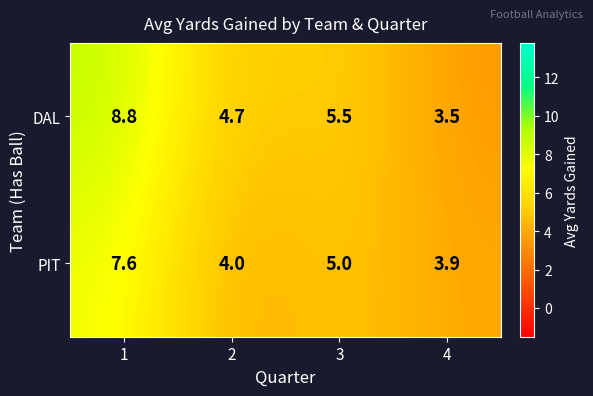

Count the number of categories in the chart.

4